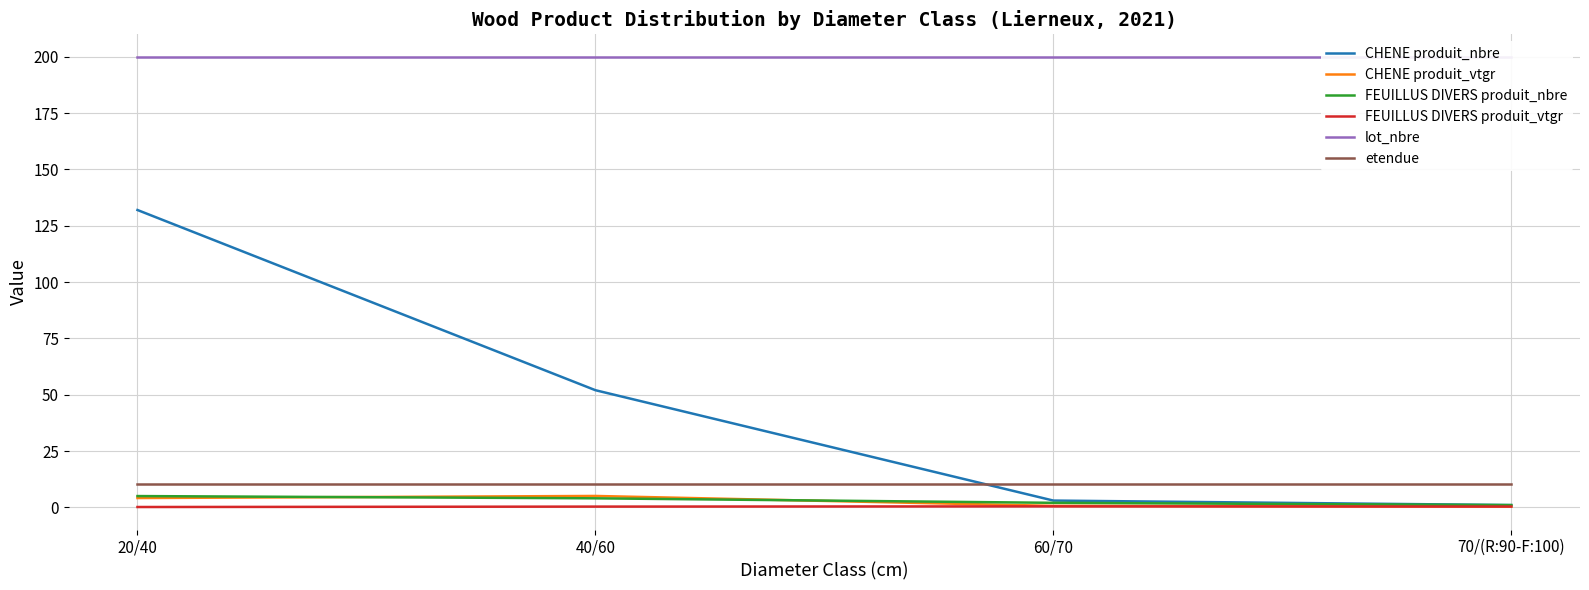

What is the label of the 1st point from the left?

20/40